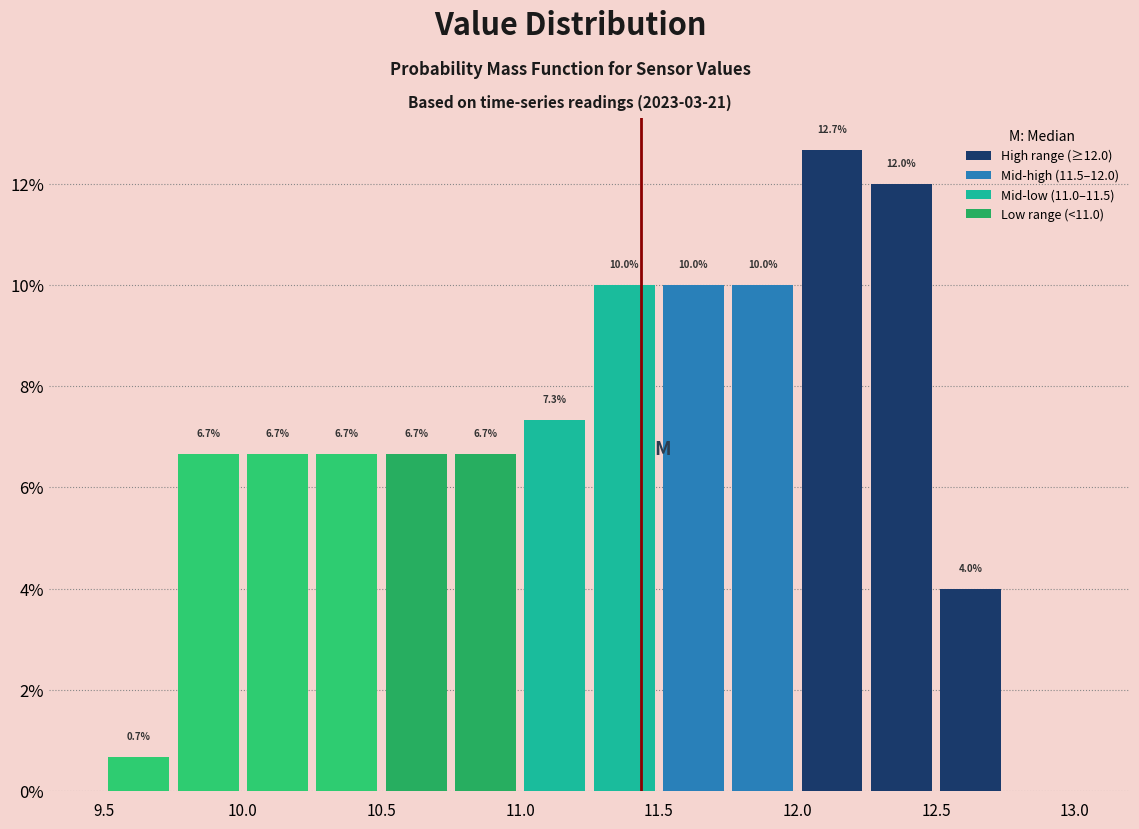

Which range on the x-axis has the tallest bar?

12.00 to 12.25